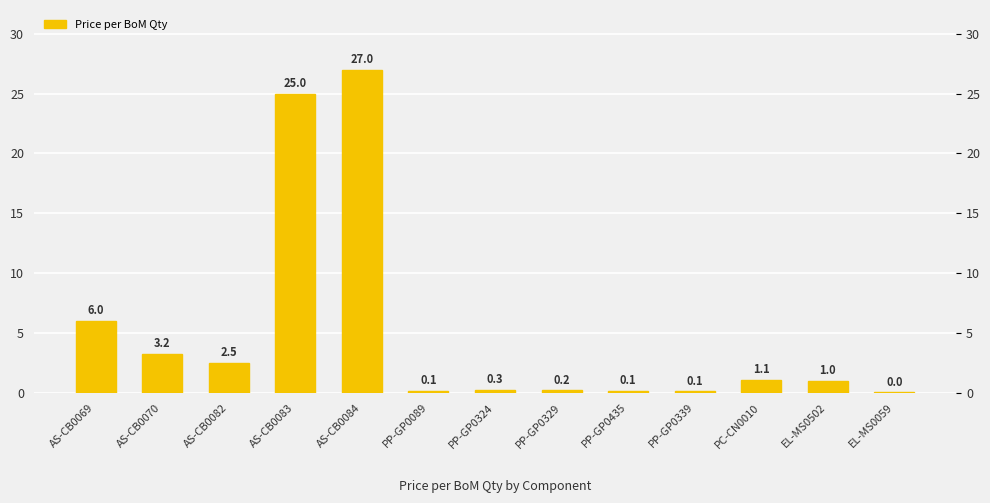

Where does the data first go above 1?

AS-CB0069